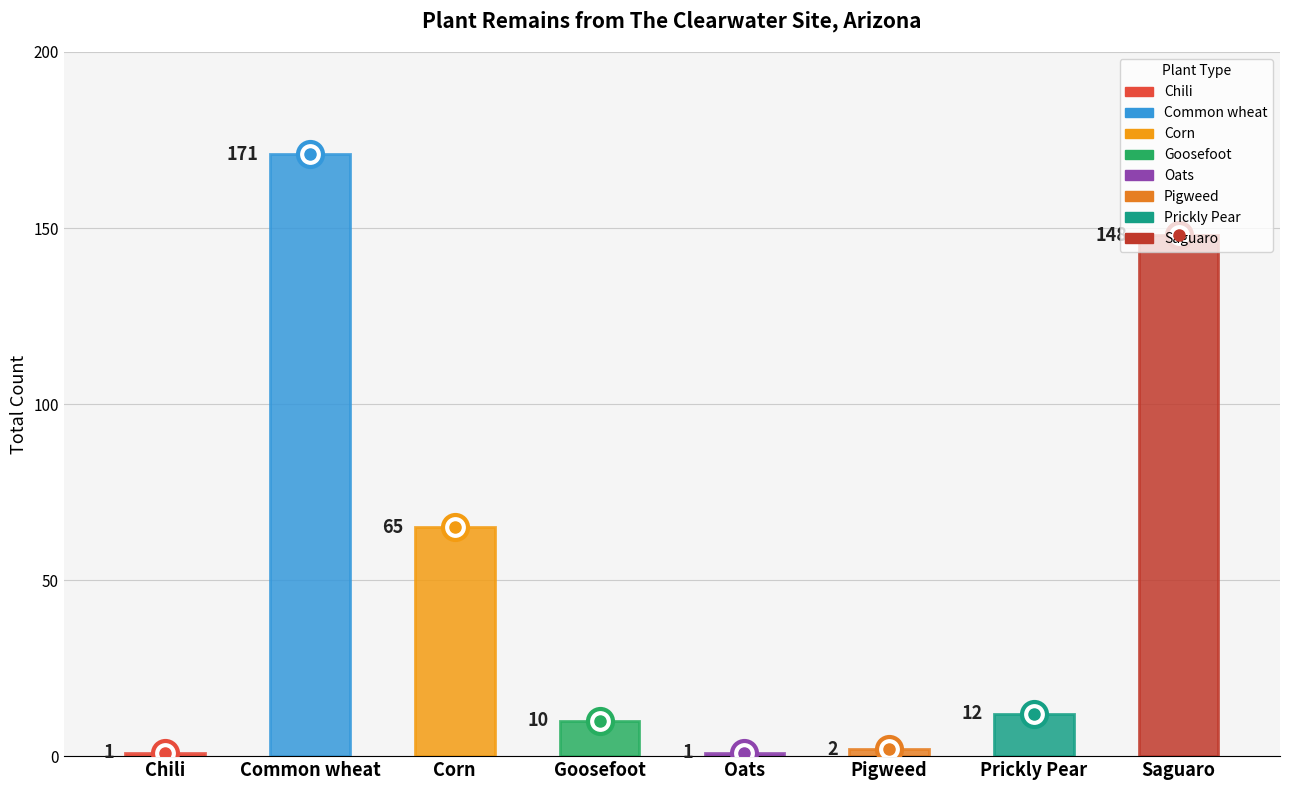

How many data points are above 12?

3